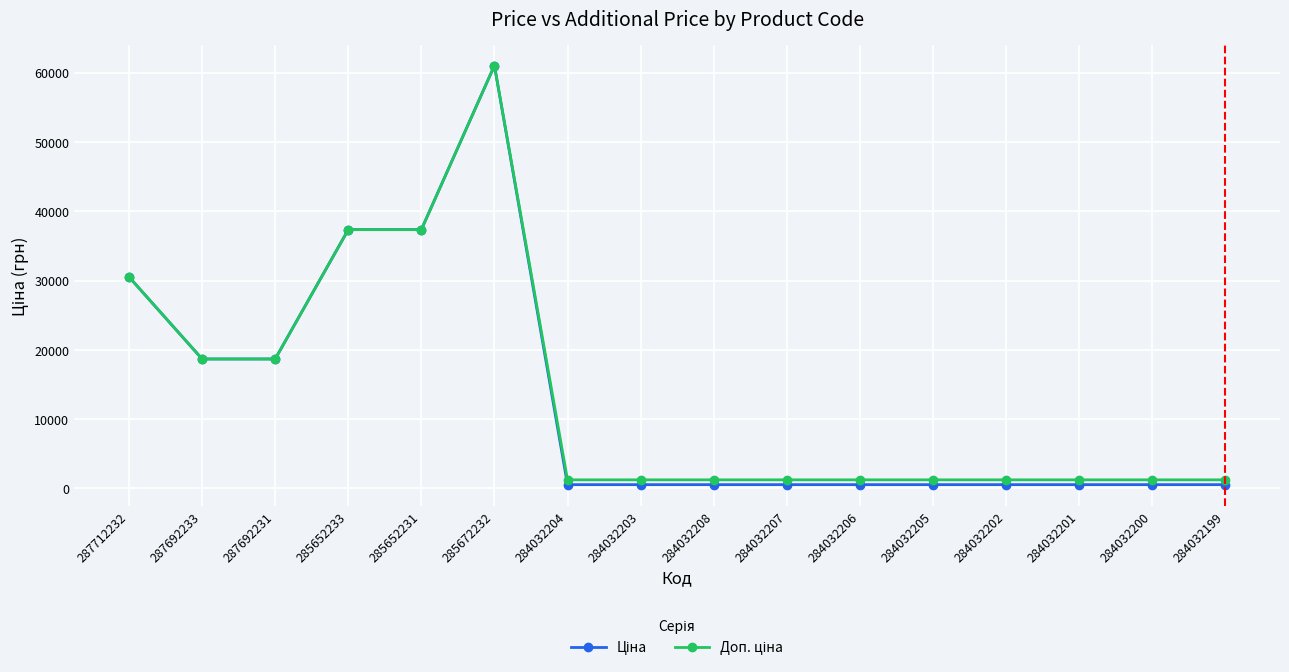

Which label corresponds to the largest value in the chart?

285672232